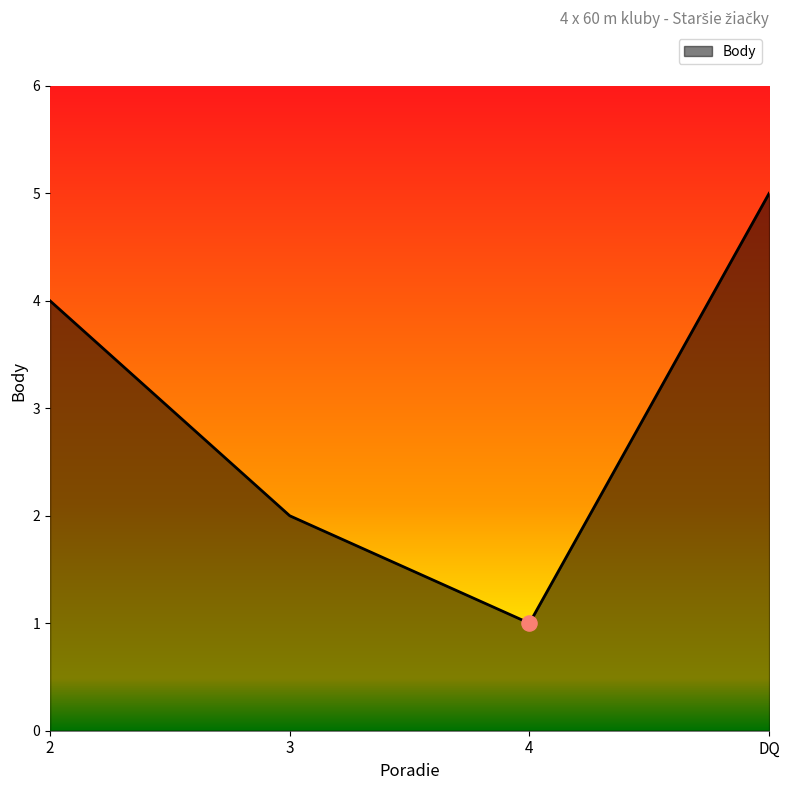

What is the change in value from 3 to DQ?

+3